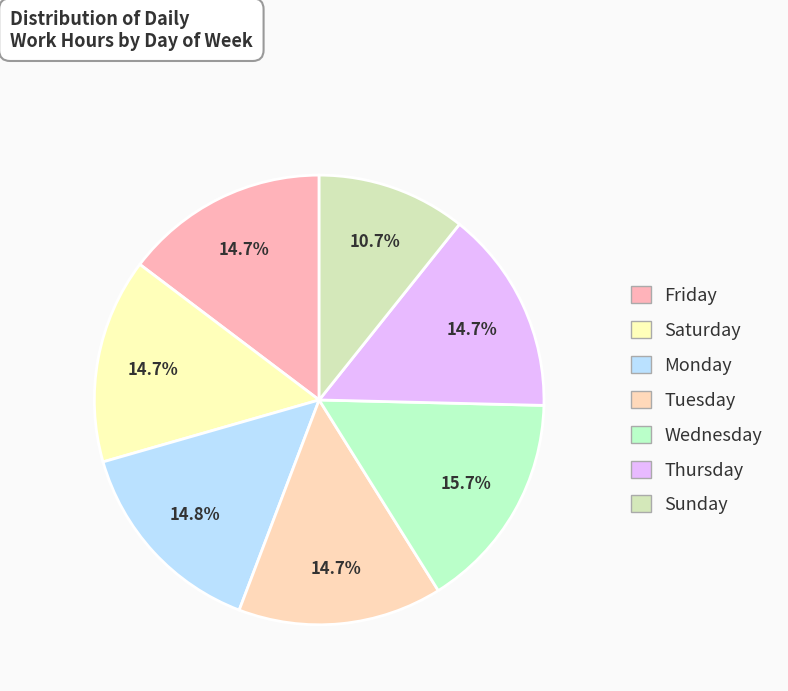

How many slices are in this pie chart?

7